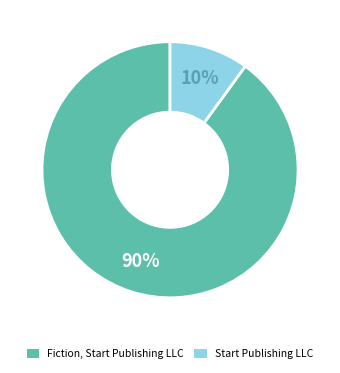

To the nearest percent, what is the average slice percentage?

50%